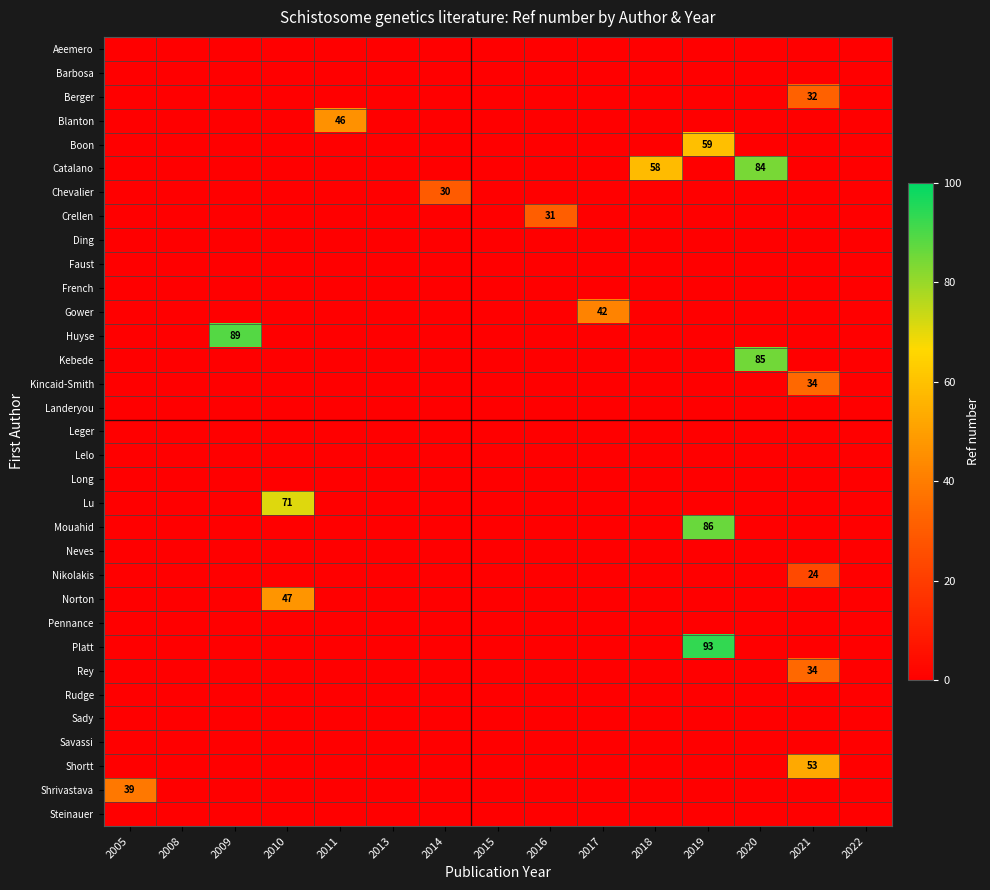

What is the difference between the maximum and minimum values in the Boon series?

59